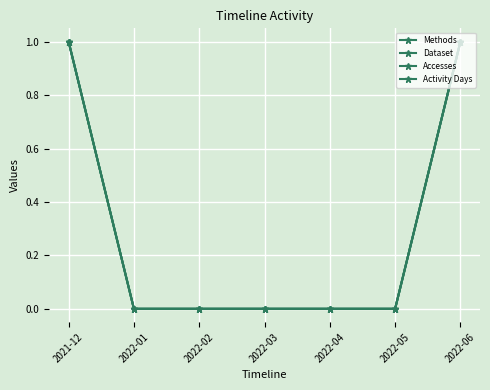

At 2022-06, list the series in order from largest to smallest.

Methods, Dataset, Accesses, Activity Days